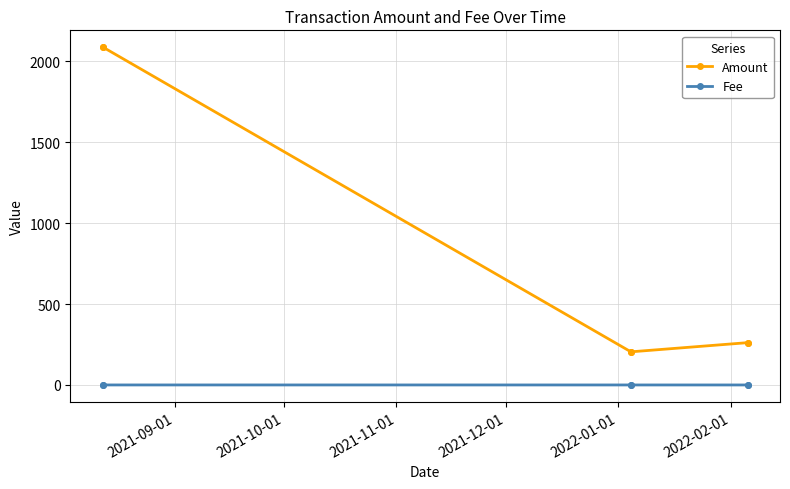

List the series in order of their peak value, lowest first.

Fee, Amount